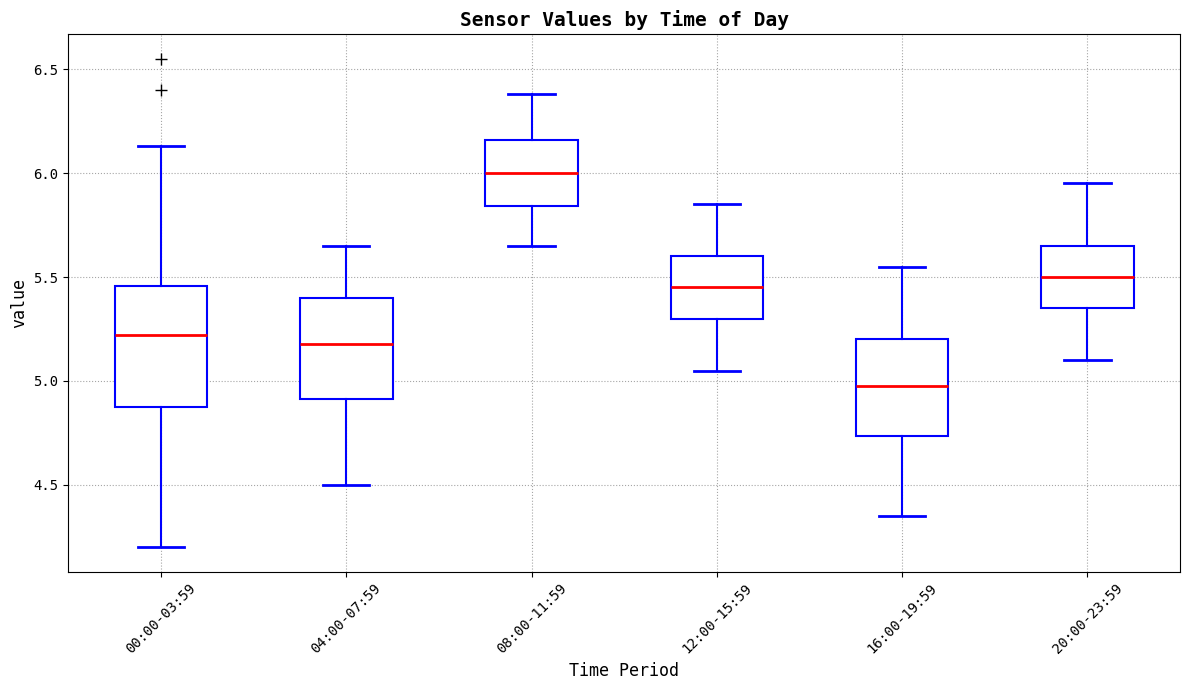

Comparing the boxes themselves (not the whiskers), which one is the tallest?

00:00-03:59